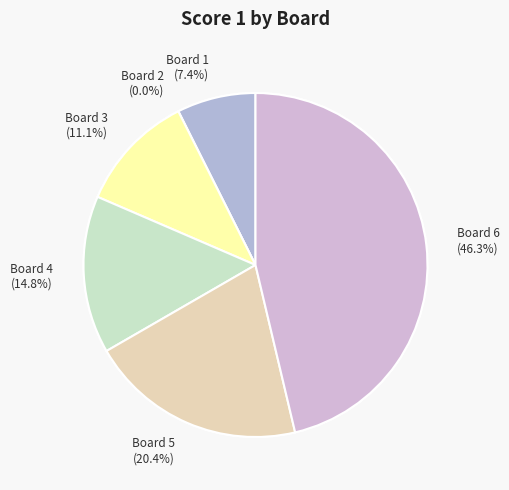

How much of the chart is everything except Board 3?

88.9%